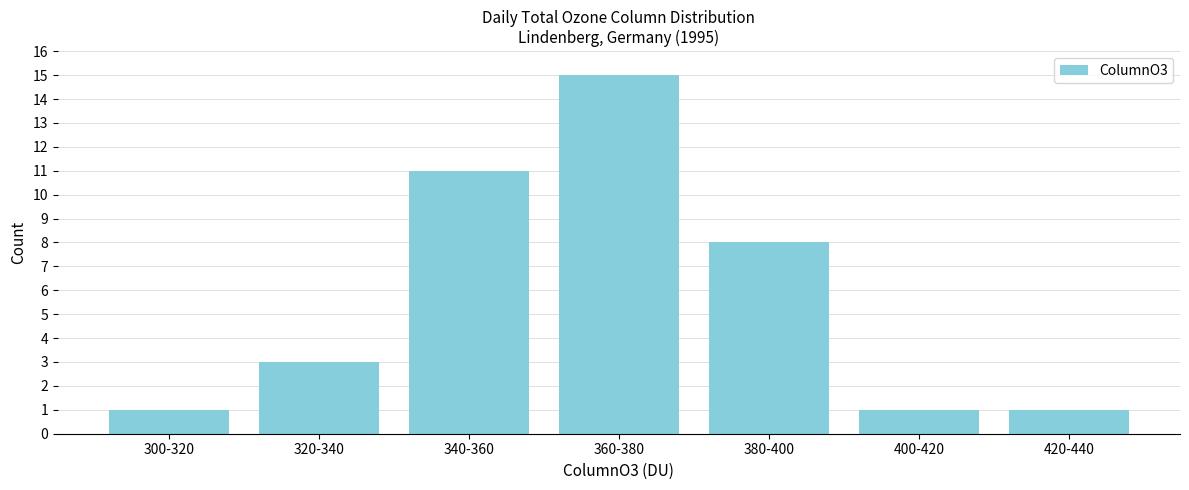

Reading right to left, list all the values displayed in this chart.

420-440=1	400-420=1	380-400=8	360-380=15	340-360=11	320-340=3	300-320=1